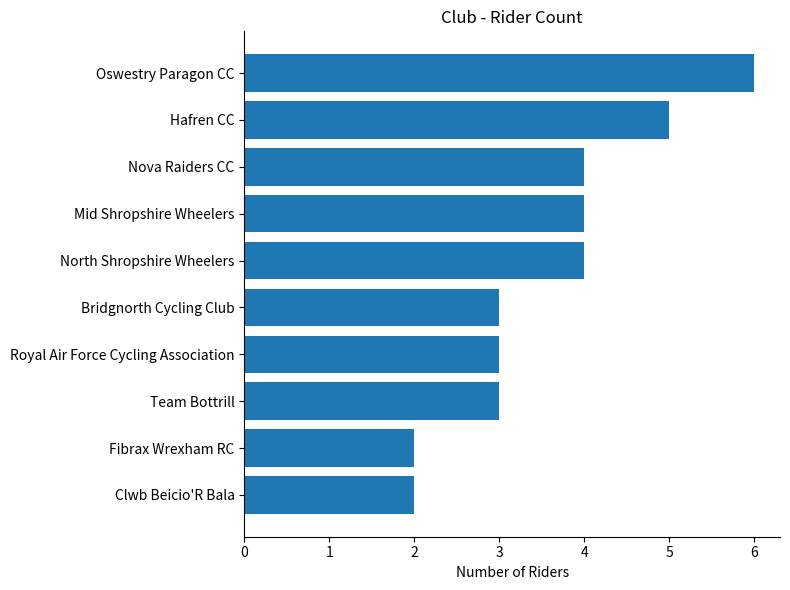

Read the value at North Shropshire Wheelers.

4